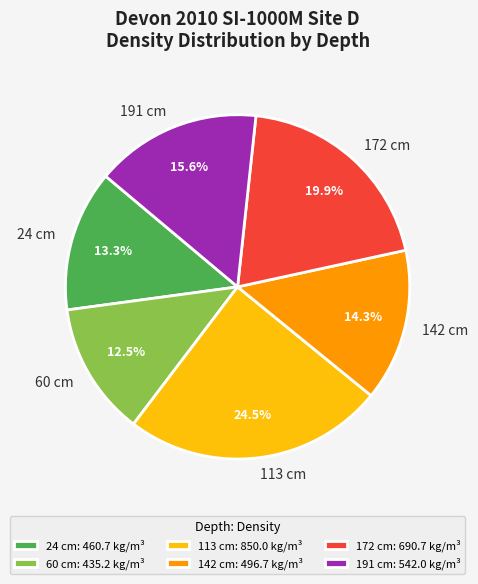

Which has a higher value, 172 cm or 191 cm?

172 cm